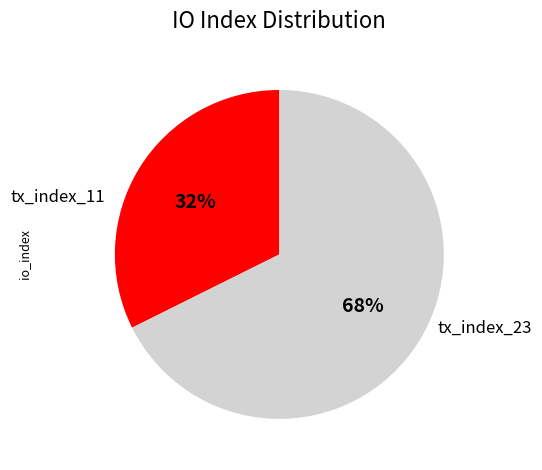

True or false: tx_index_11 accounts for 32% of the total.

True